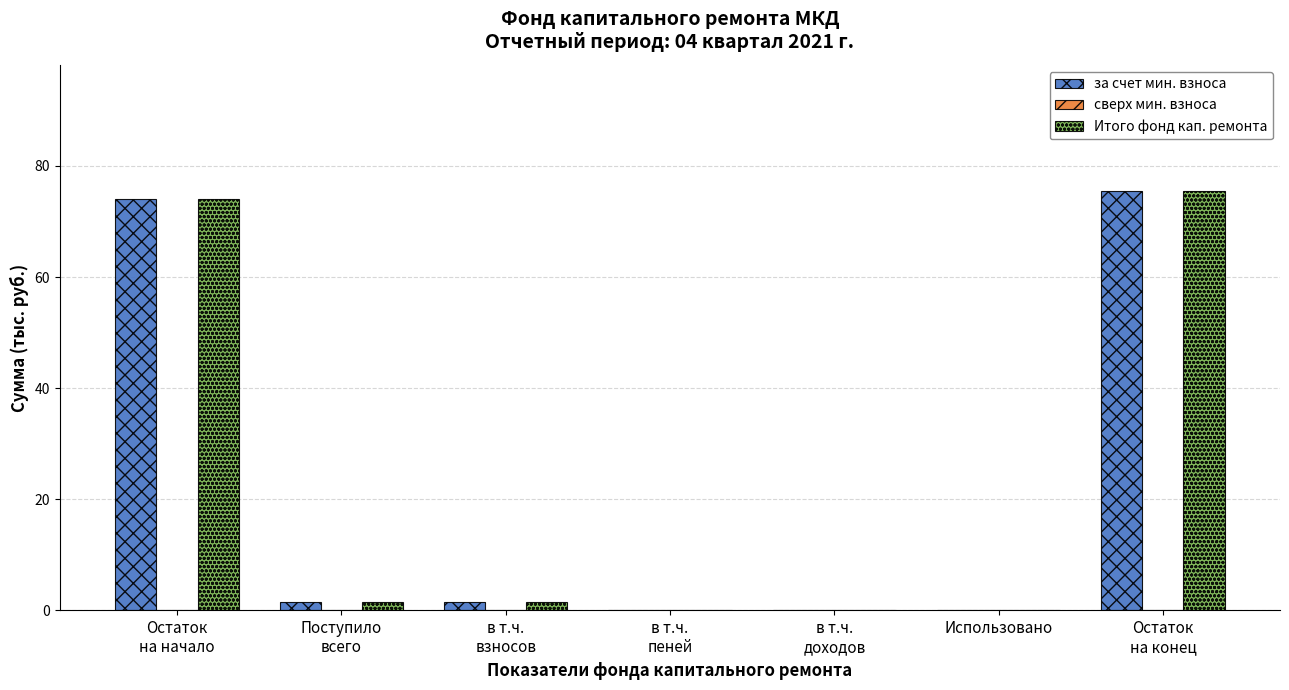

True or false: за счет мин. взноса has a value of 0.0 at Использовано.

True